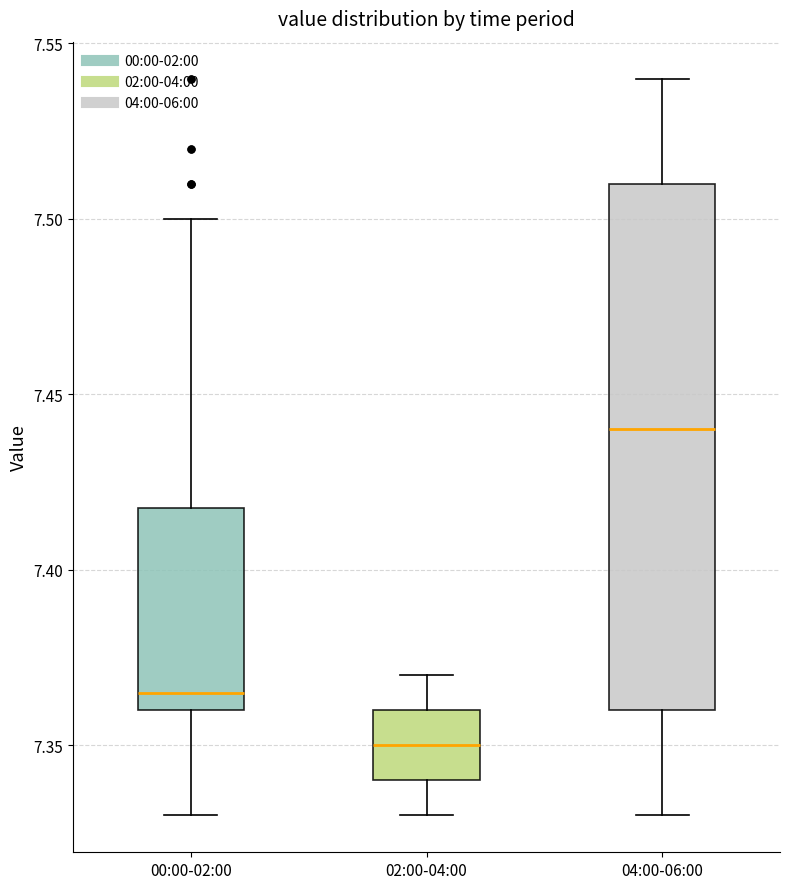

Which box's median line is the lowest?

02:00-04:00